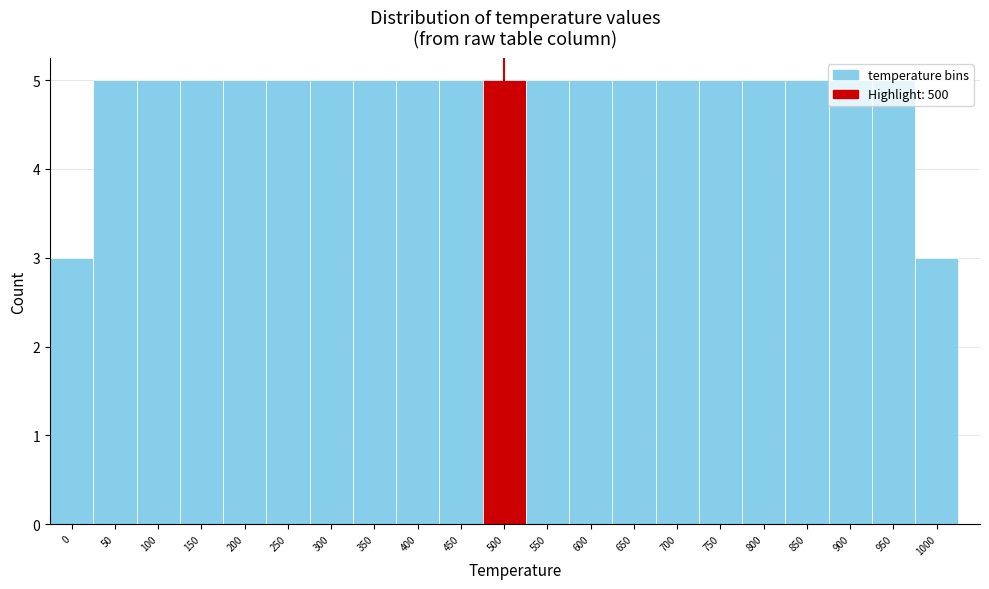

Reading left to right, transcribe this chart: for each bar, give the range it covers on the x-axis and its height. The values are not printed on the chart, so give them approximately, as read against the axis.

-25 to 25: 3
25 to 75: 5
75 to 125: 5
125 to 175: 5
175 to 225: 5
225 to 275: 5
275 to 325: 5
325 to 375: 5
375 to 425: 5
425 to 475: 5
475 to 525: 5
525 to 575: 5
575 to 625: 5
625 to 675: 5
675 to 725: 5
725 to 775: 5
775 to 825: 5
825 to 875: 5
875 to 925: 5
925 to 975: 5
975 to 1025: 3